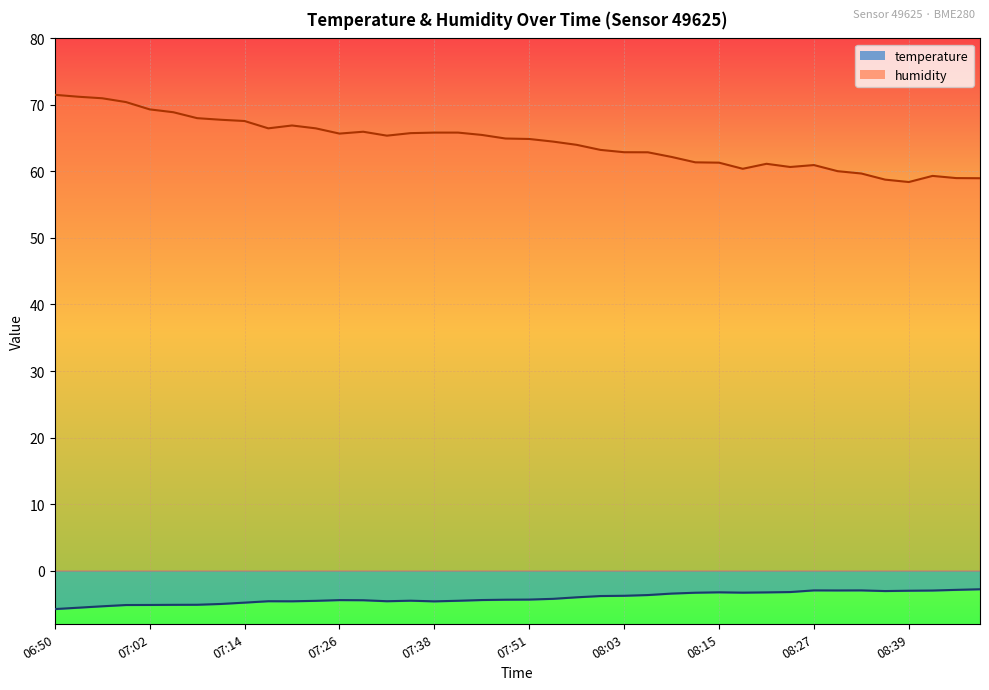

How many interior local valleys does the humidity series have?

6